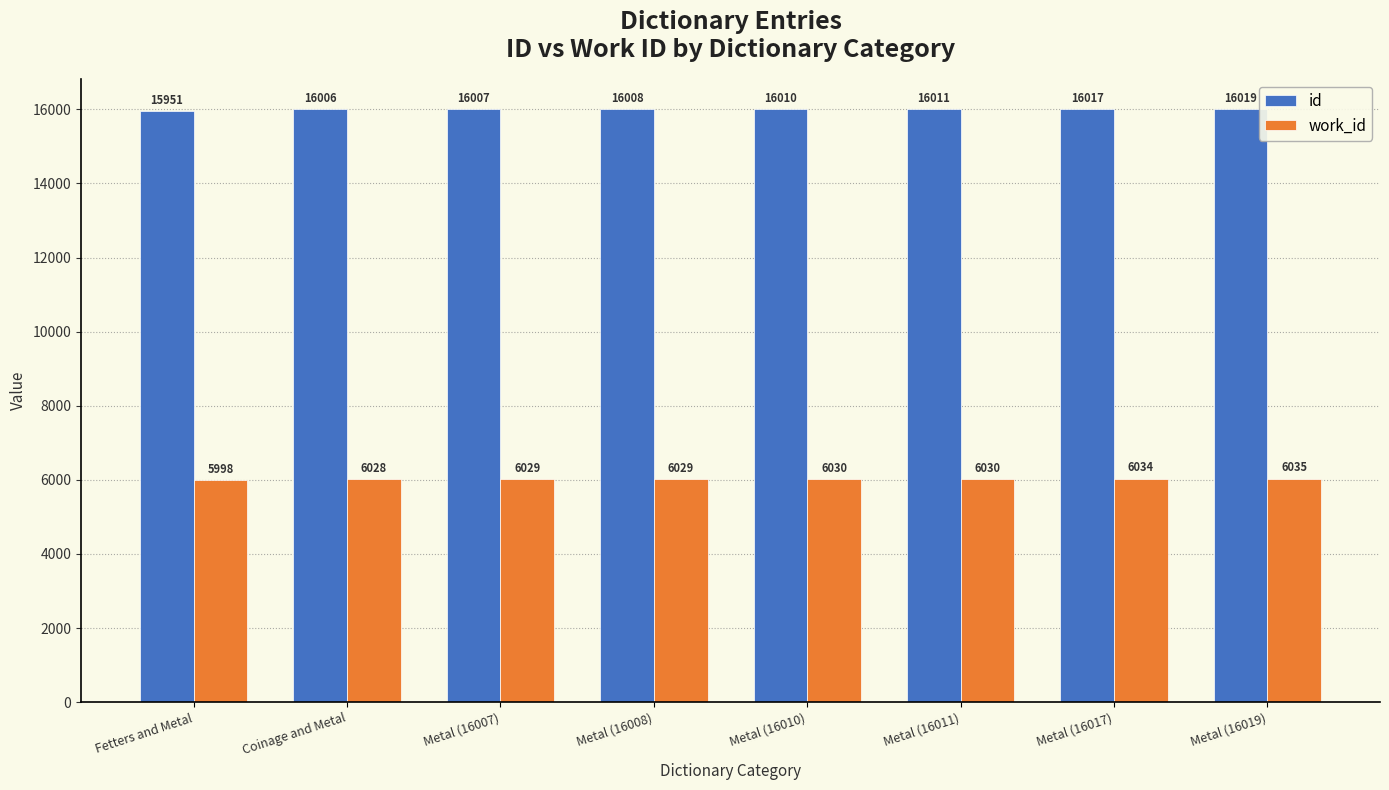

What is the difference between the work_id values at Metal (16010) and Metal (16019)?

5